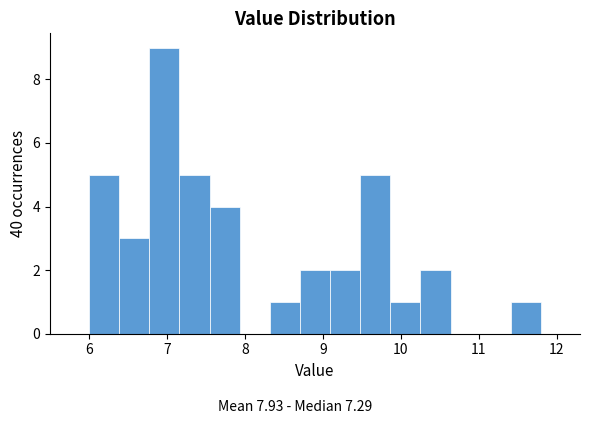

Around what value on the x-axis is the tallest bar? Give the approximate position of its centre, as read against the axis.

7.0